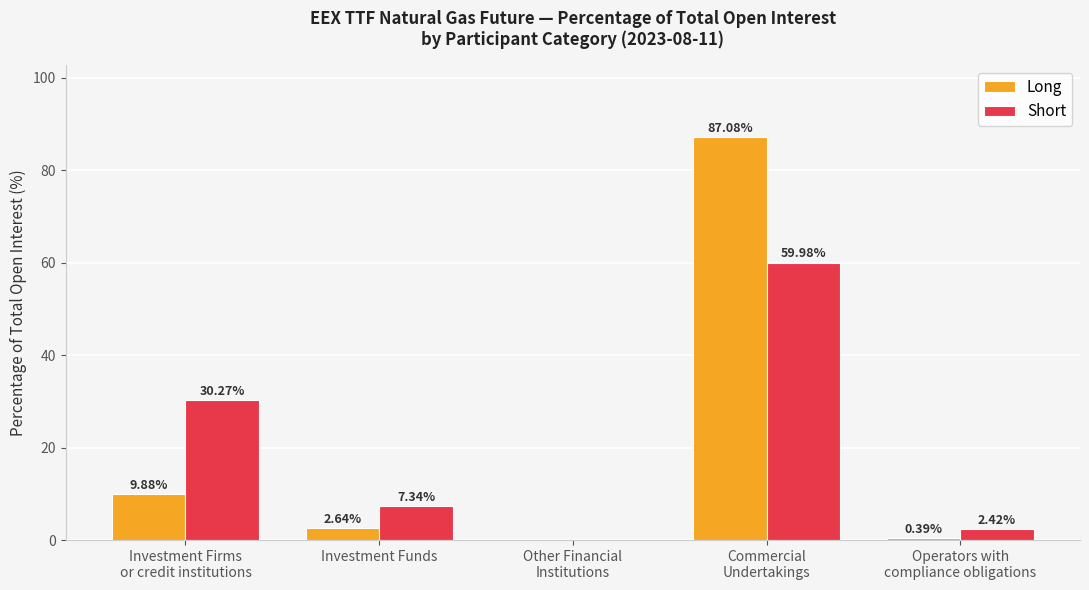

What is the sum of all Long values?

100.0